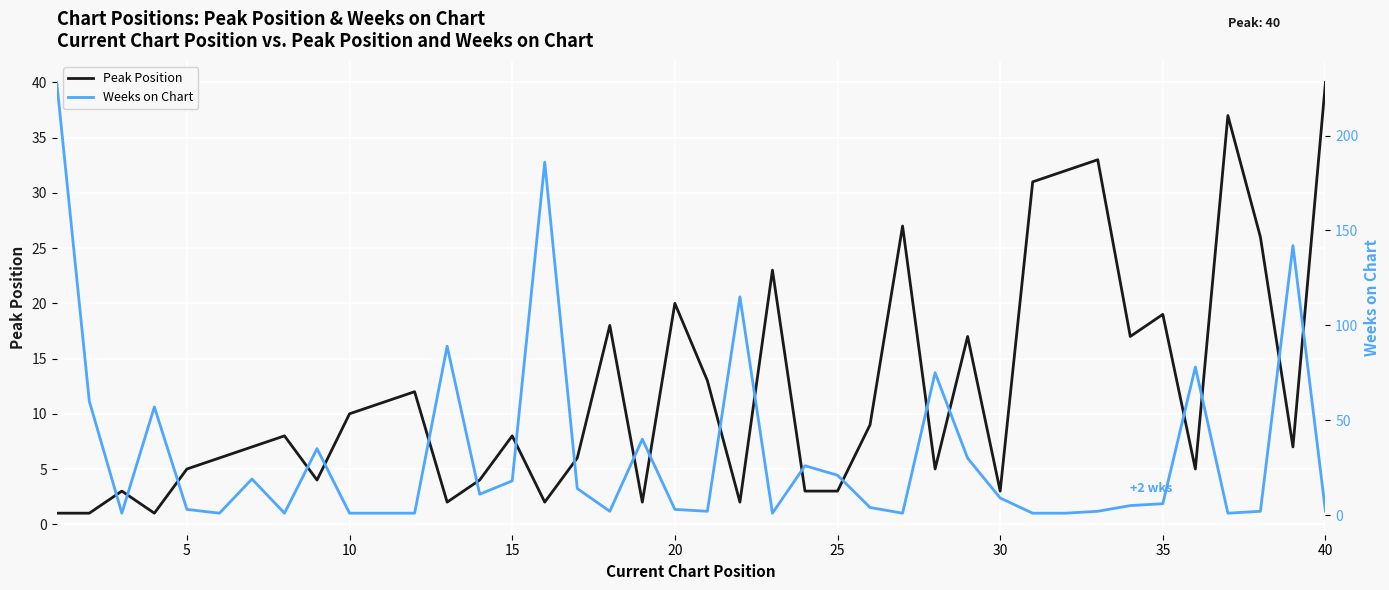

What is the difference between the maximum and minimum values in the Peak Position series?

39